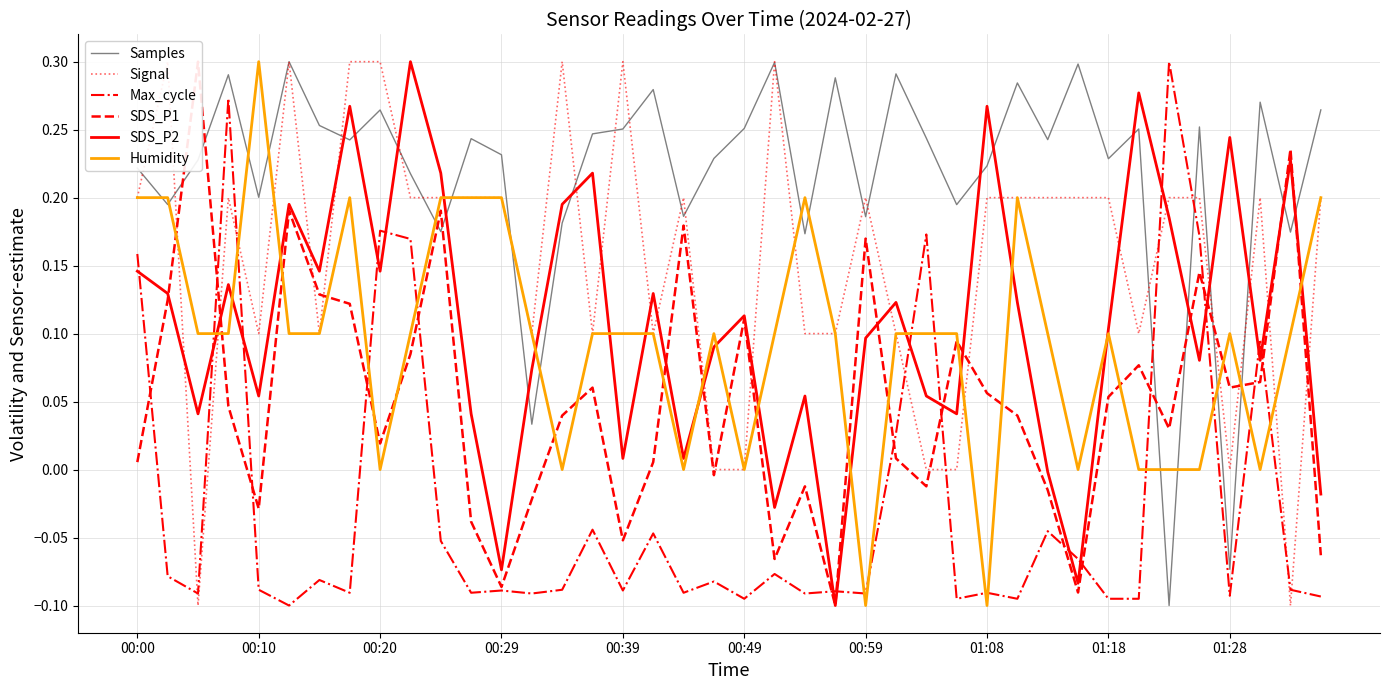

True or false: Humidity and Max_cycle intersect in this chart.

True